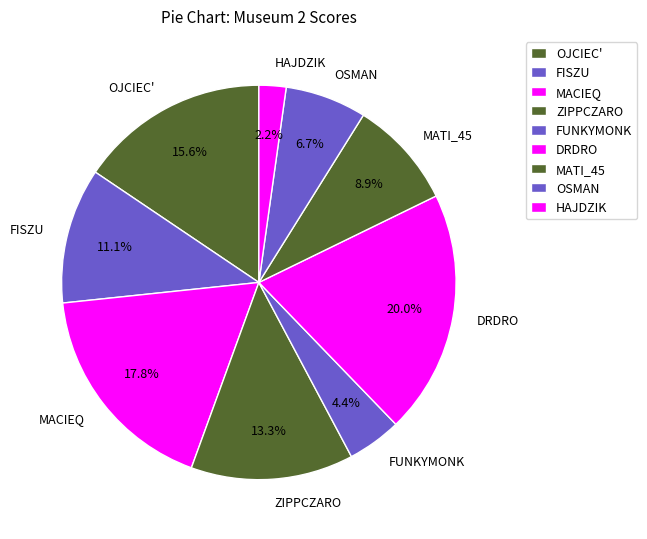

Count the number of slices in the pie.

9